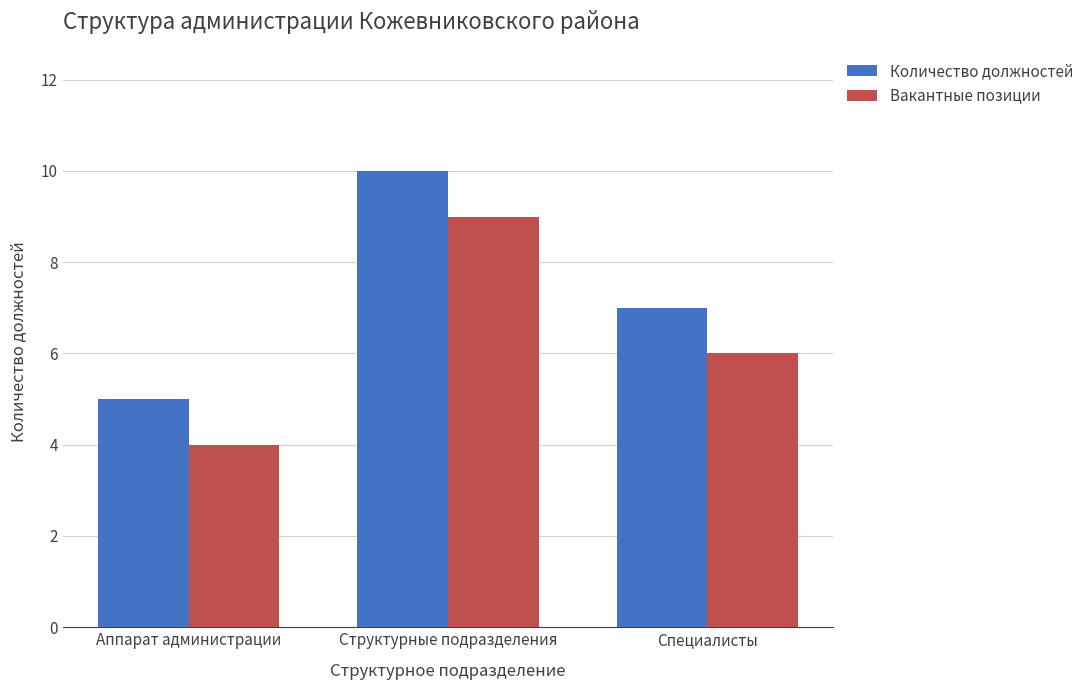

Reading right to left, list all the values displayed in this chart.

Количество должностей: 7	10	5
Вакантные позиции: 6	9	4